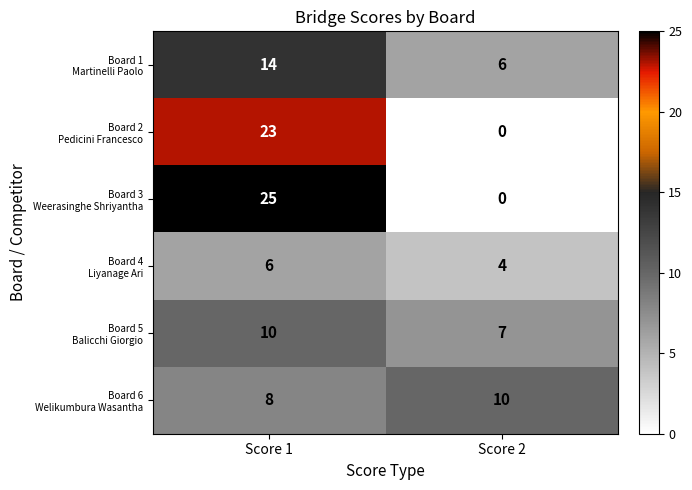

At which category is the sum across all series the highest?

Score 1